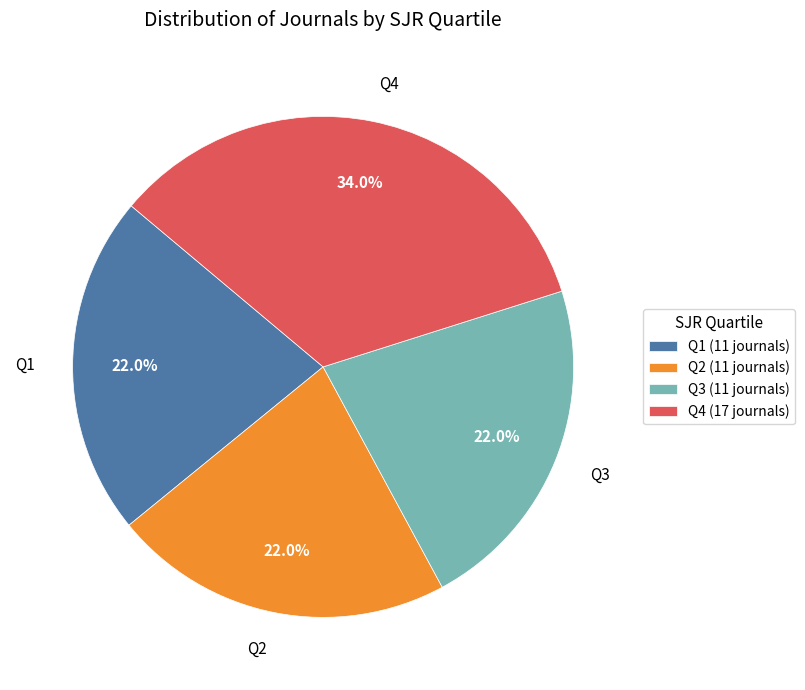

Does Q4 (17 journals) represent more than half of the total?

No